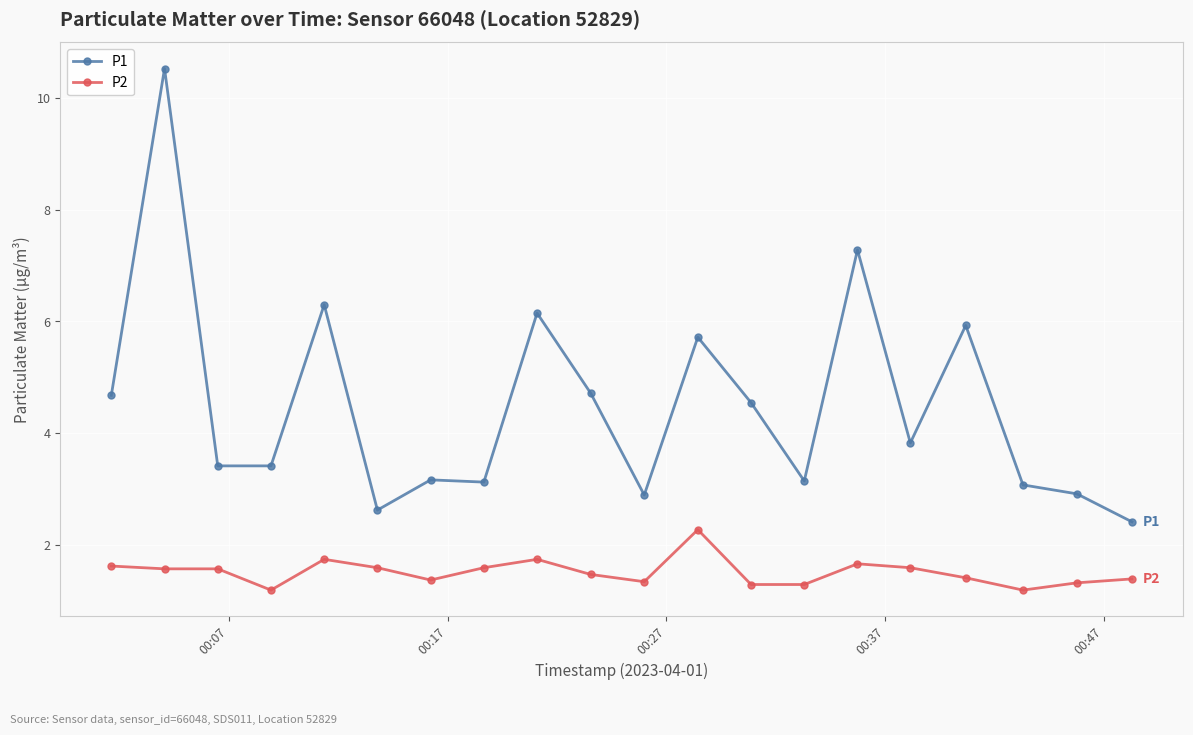

What is the sum of all P2 values?

30.4